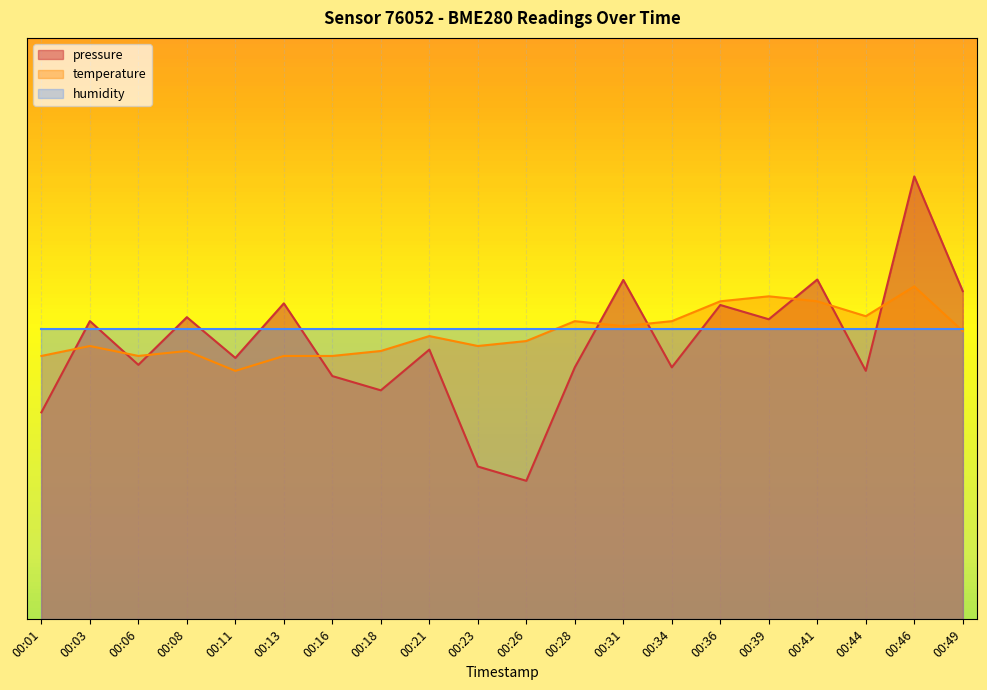

At how many categories does at least one series exceed 98069?

20